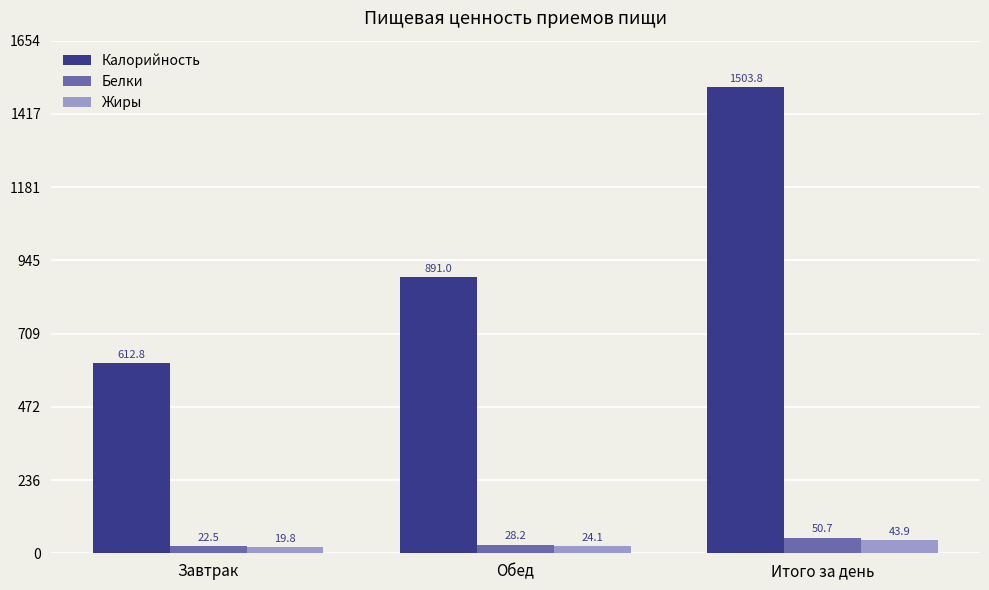

The value of Жиры at Завтрак is 19.8. True or false?

True